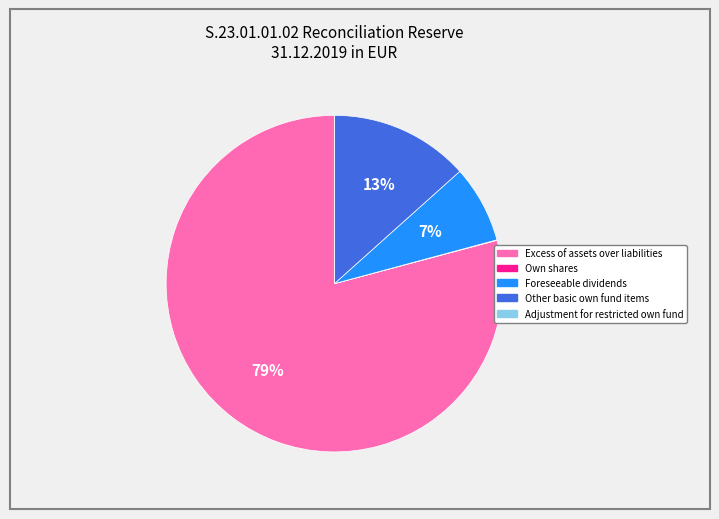

What is the largest slice in the pie chart?

Excess of assets over liabilities